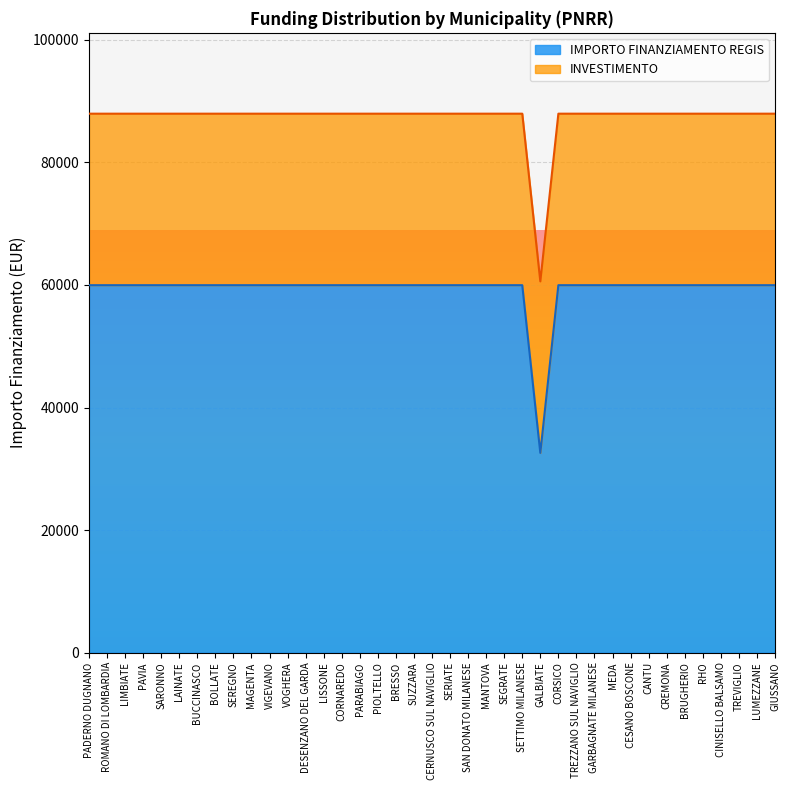

Reading left to right, extract all data points from this chart.

59966	59966	59966	59966	59966	59966	59966	59966	59966	59966	59966	59966	59966	59966	59966	59966	59966	59966	59966	59966	59966	59966	59966	59966	59966	32589	59966	59966	59966	59966	59966	59966	59966	59966	59966	59966	59966	59966	59966